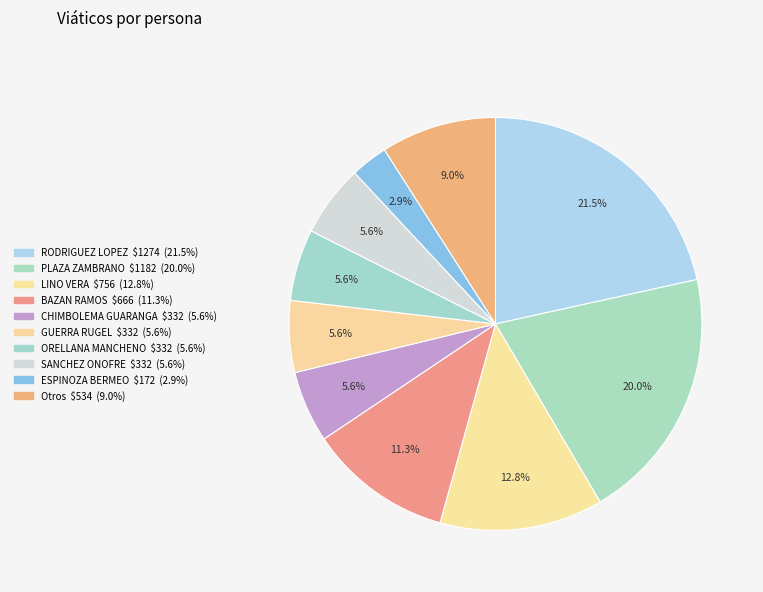

How many slices are in this pie chart?

10